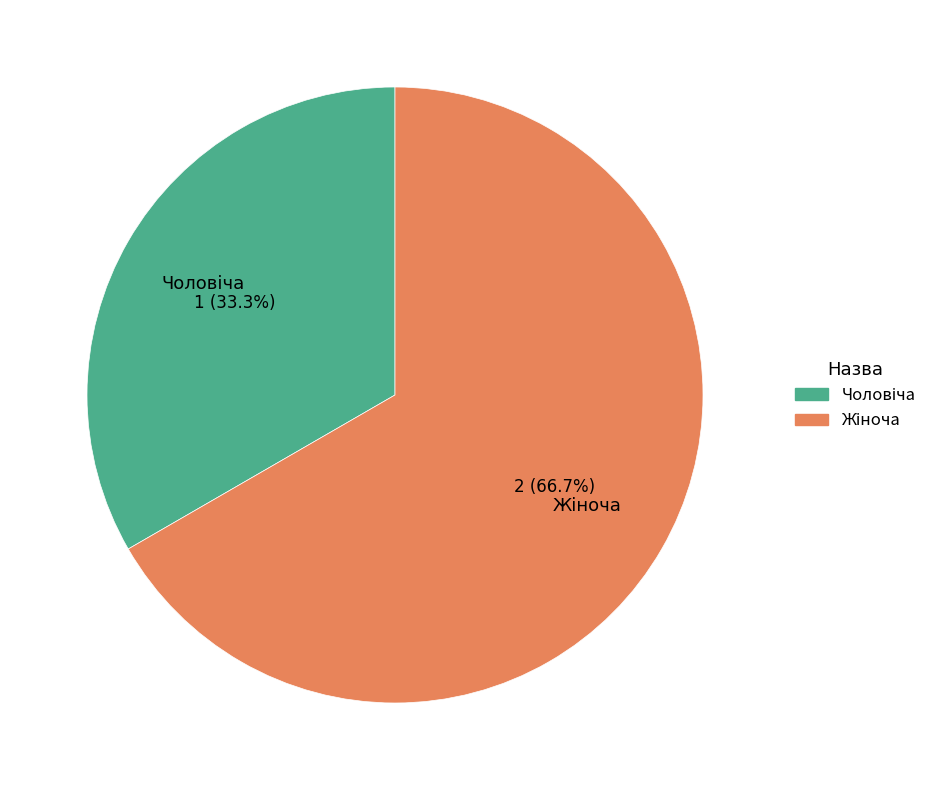

Is there a majority slice in this chart?

Yes